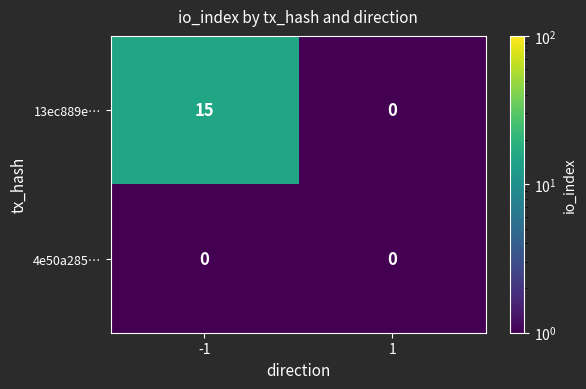

What is the average value of the 13ec889e… series?

8